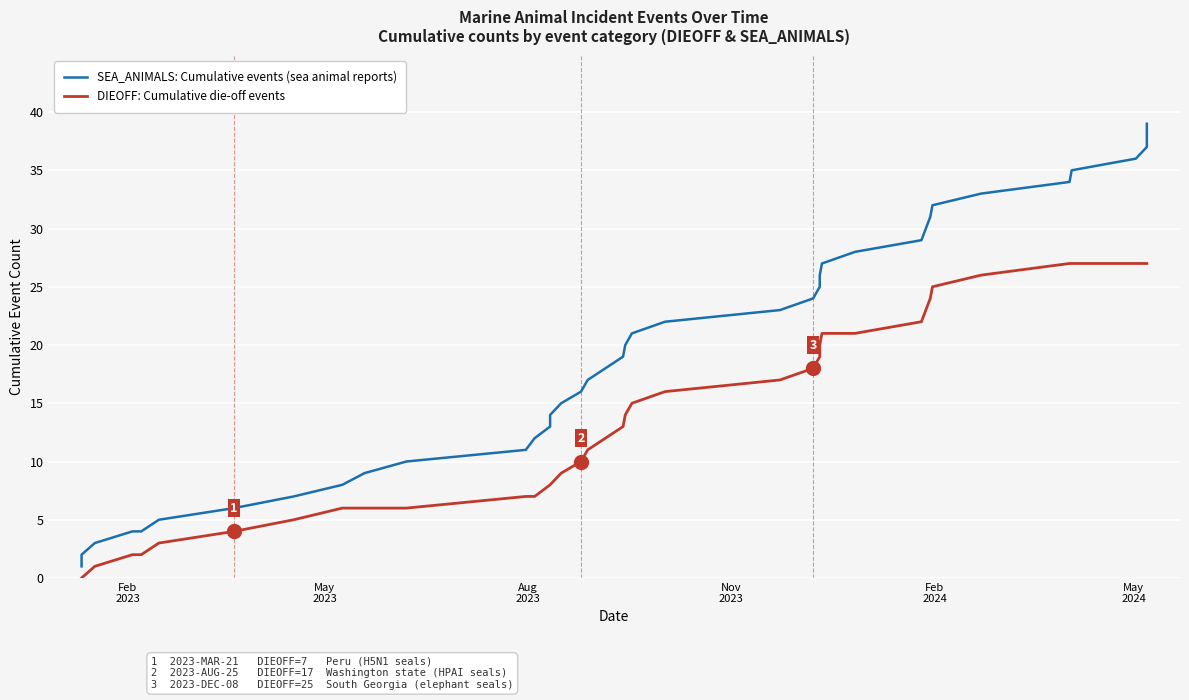

True or false: SEA_ANIMALS: Cumulative events (sea animal reports) has more than 1 interior local peaks.

False